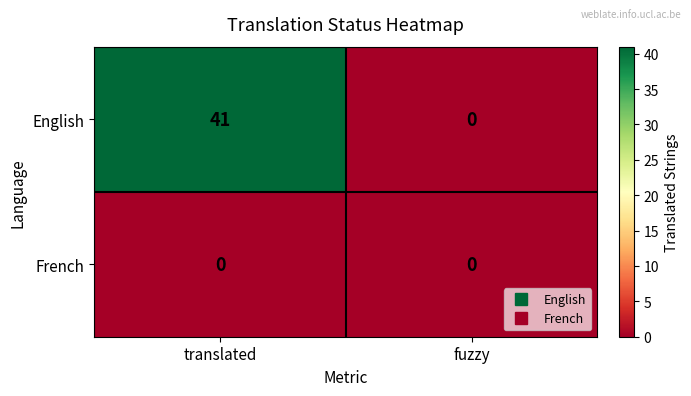

What is the difference between the English values at translated and fuzzy?

41